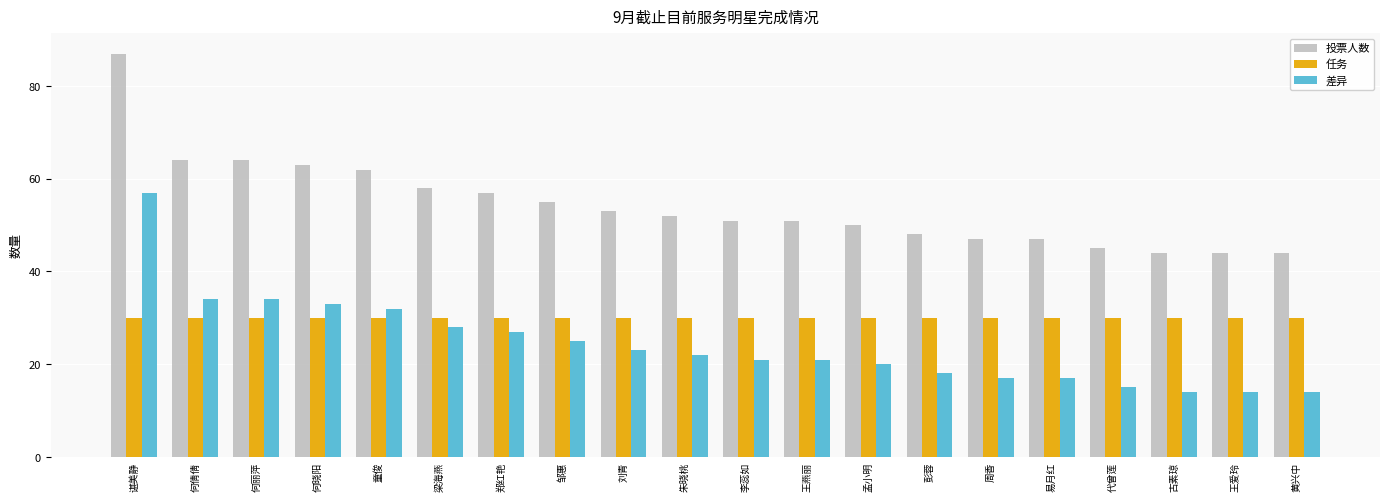

Rank the series at 古素琼 from highest to lowest value.

投票人数, 任务, 差异